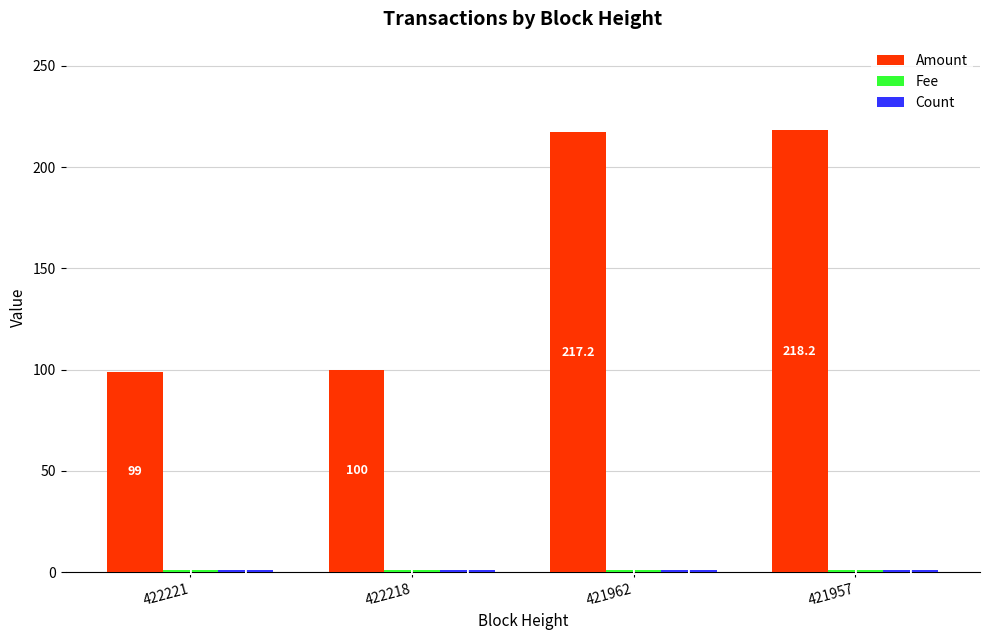

List the labels in order of Amount value, smallest first.

422221, 422218, 421962, 421957